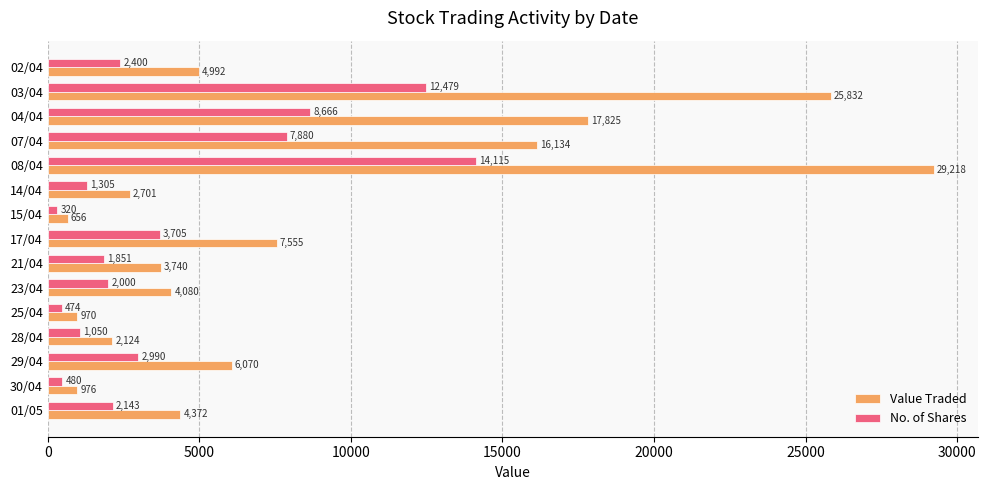

What are all the series names shown in the legend?

Value Traded, No. of Shares